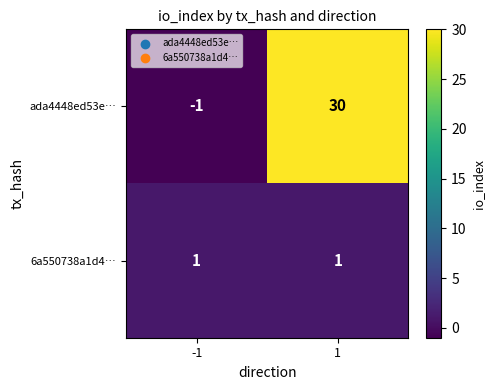

What is the maximum value shown in the chart?

30